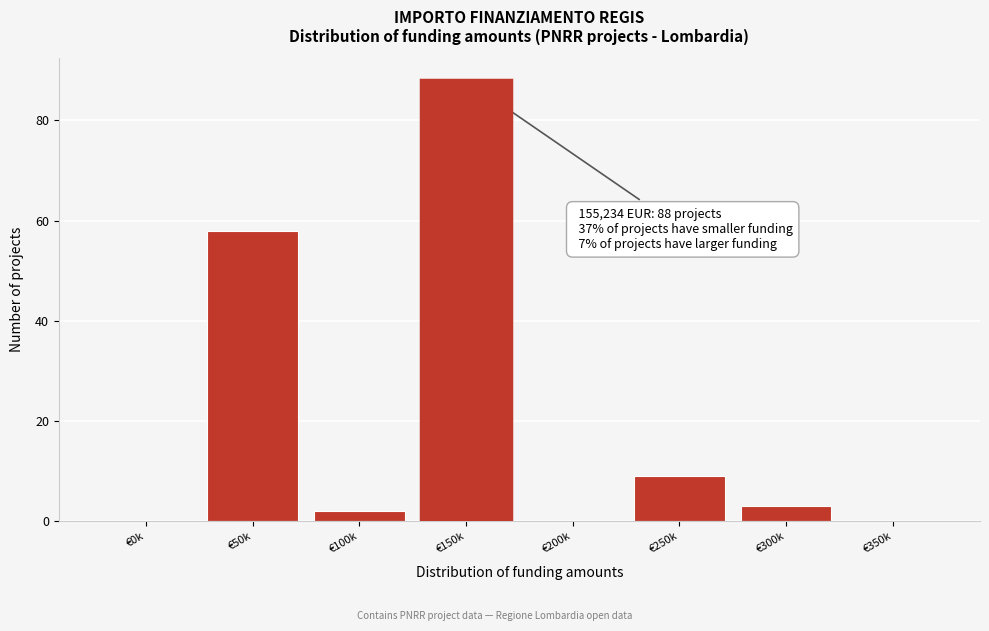

Reading left to right, extract all data points from this chart.

€0k=0	€50k=58	€100k=2	€150k=88	€200k=0	€250k=9	€300k=3	€350k=0